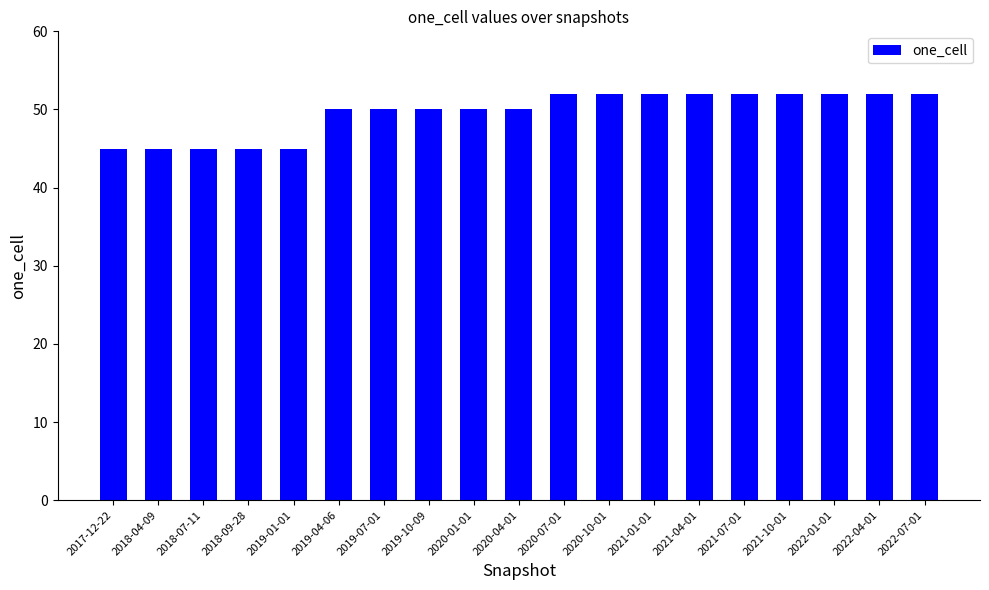

How many distinct data groups are displayed?

1